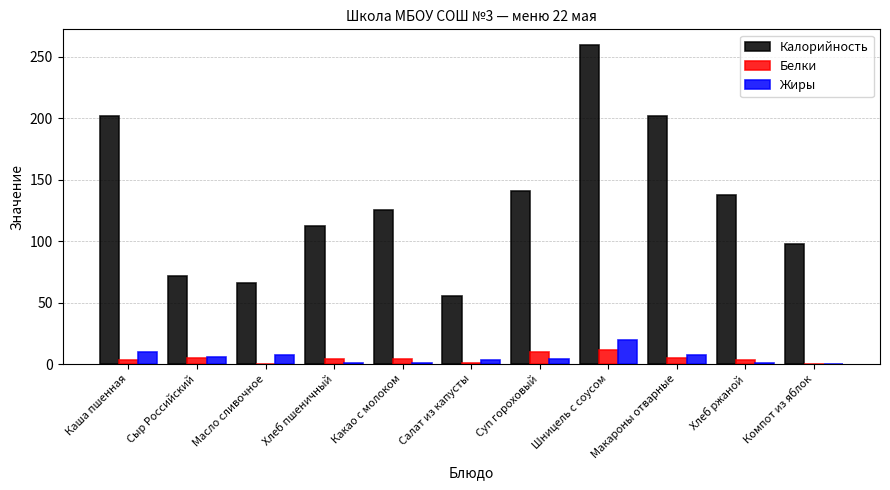

What is the maximum value shown in the chart?

259.5